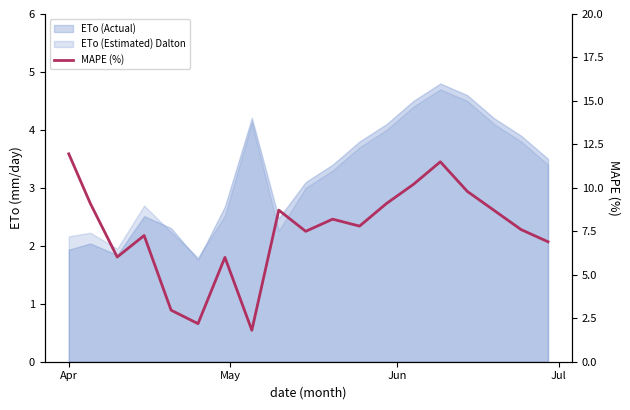

How many values exceed 7?

13